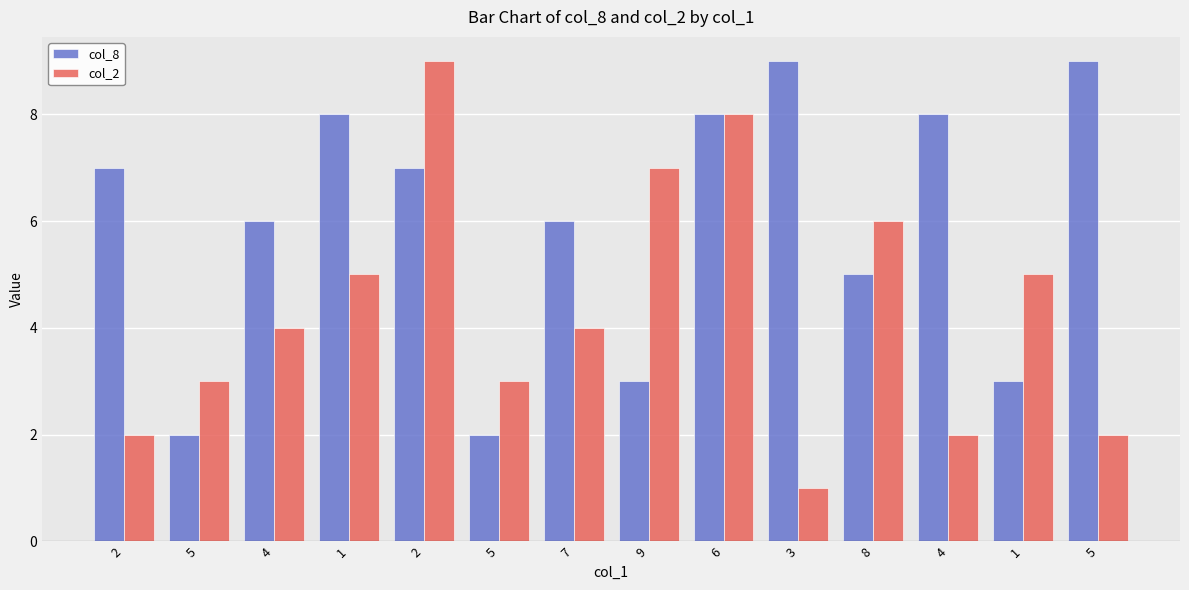

What is the smallest value displayed?

1